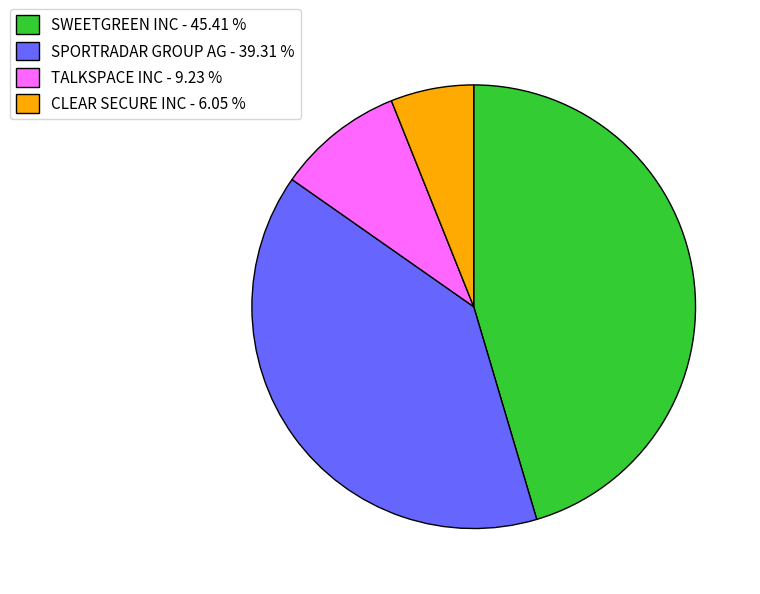

What is the largest slice in the pie chart?

SWEETGREEN INC